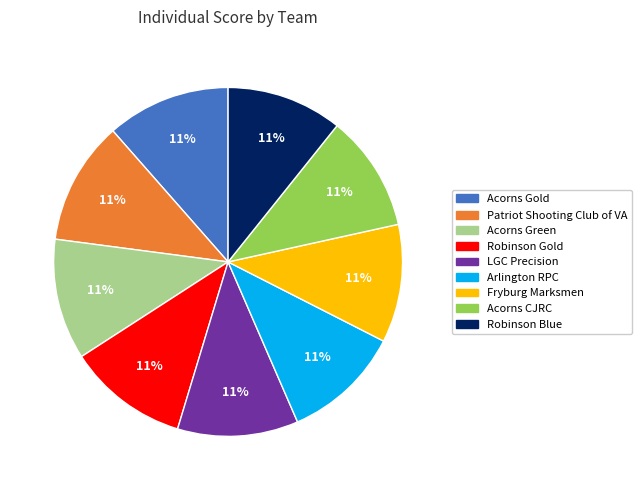

The Arlington RPC slice represents 11% of the pie. True or false?

True